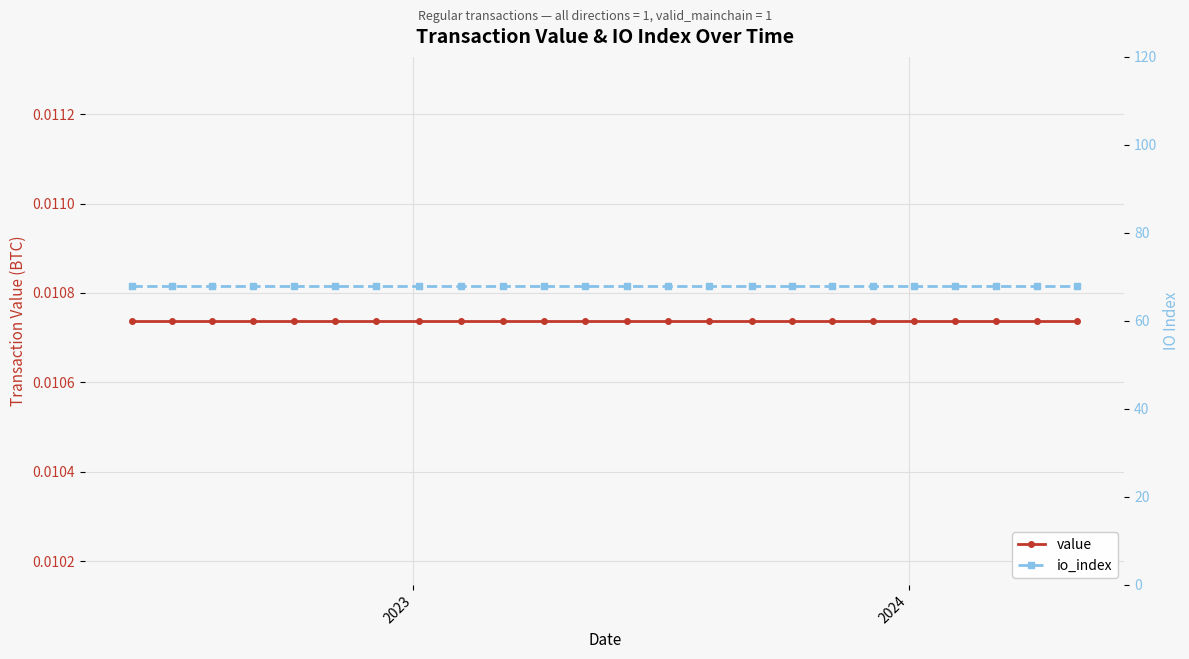

List the series in order of their overall mean, lowest first.

value, io_index